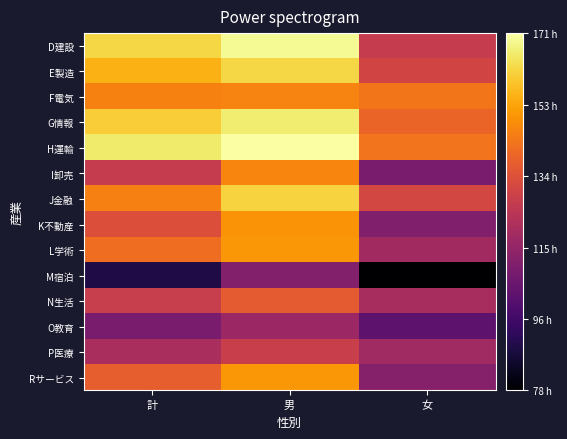

At which category does the chart reach its minimum across all series?

女